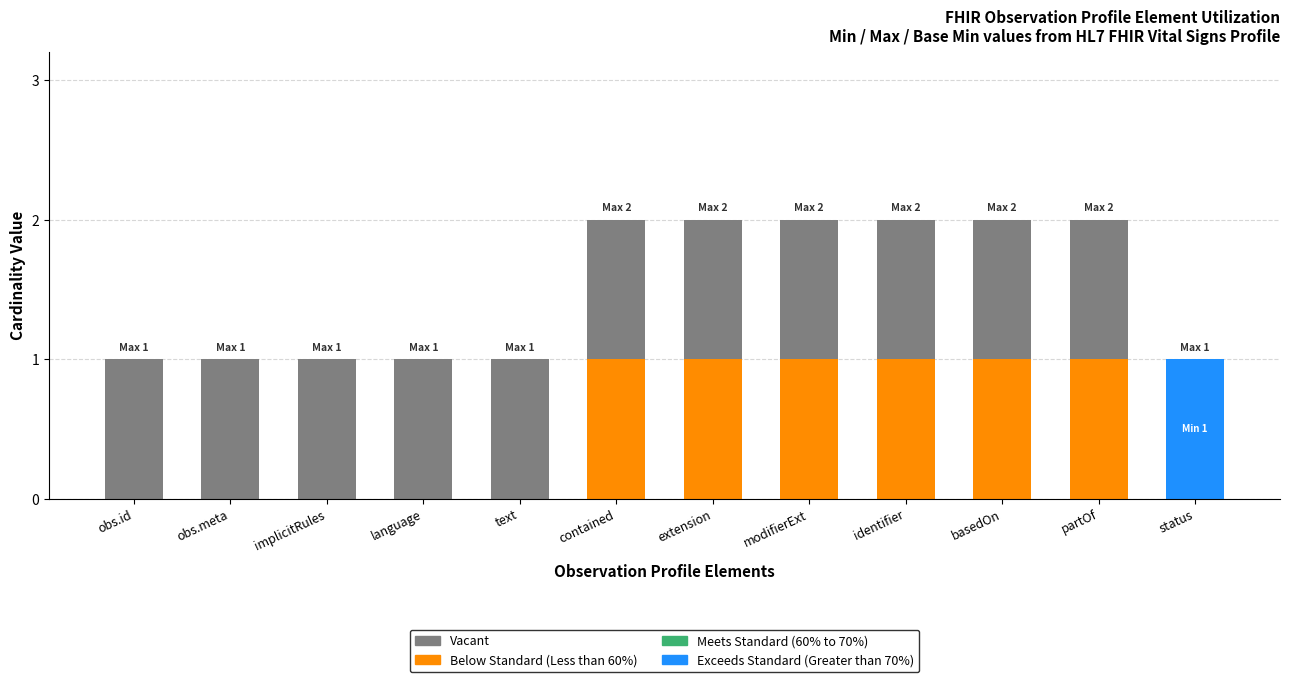

Is it true that Exceeds Standard (Greater than 70%) equals 1 at obs.id?

False